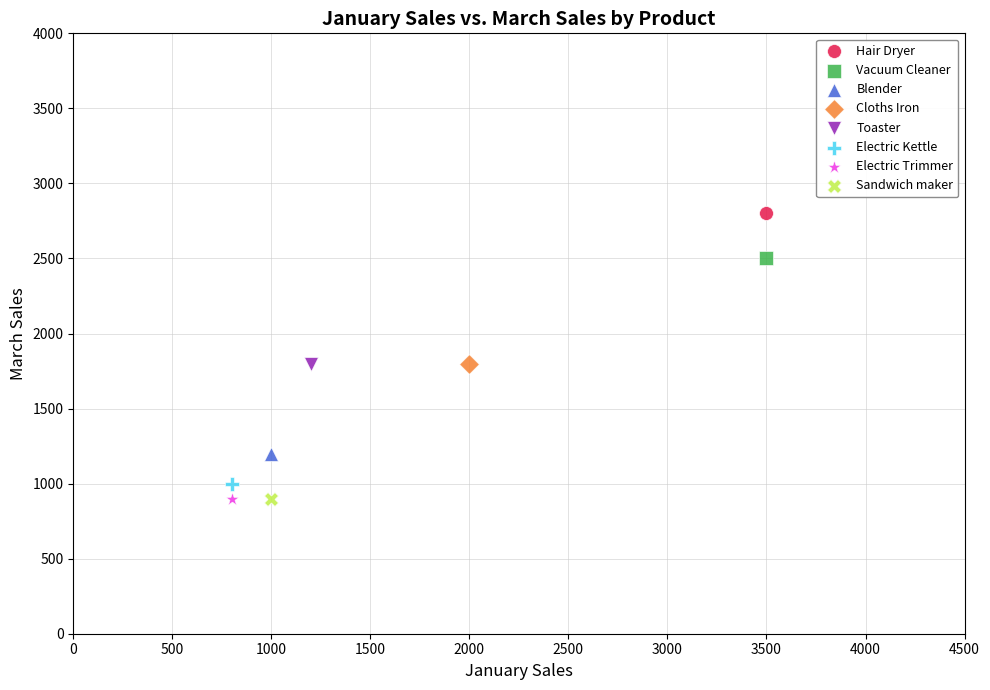

What are all the series names shown in the legend?

Hair Dryer, Vacuum Cleaner, Blender, Cloths Iron, Toaster, Electric Kettle, Electric Trimmer, Sandwich maker